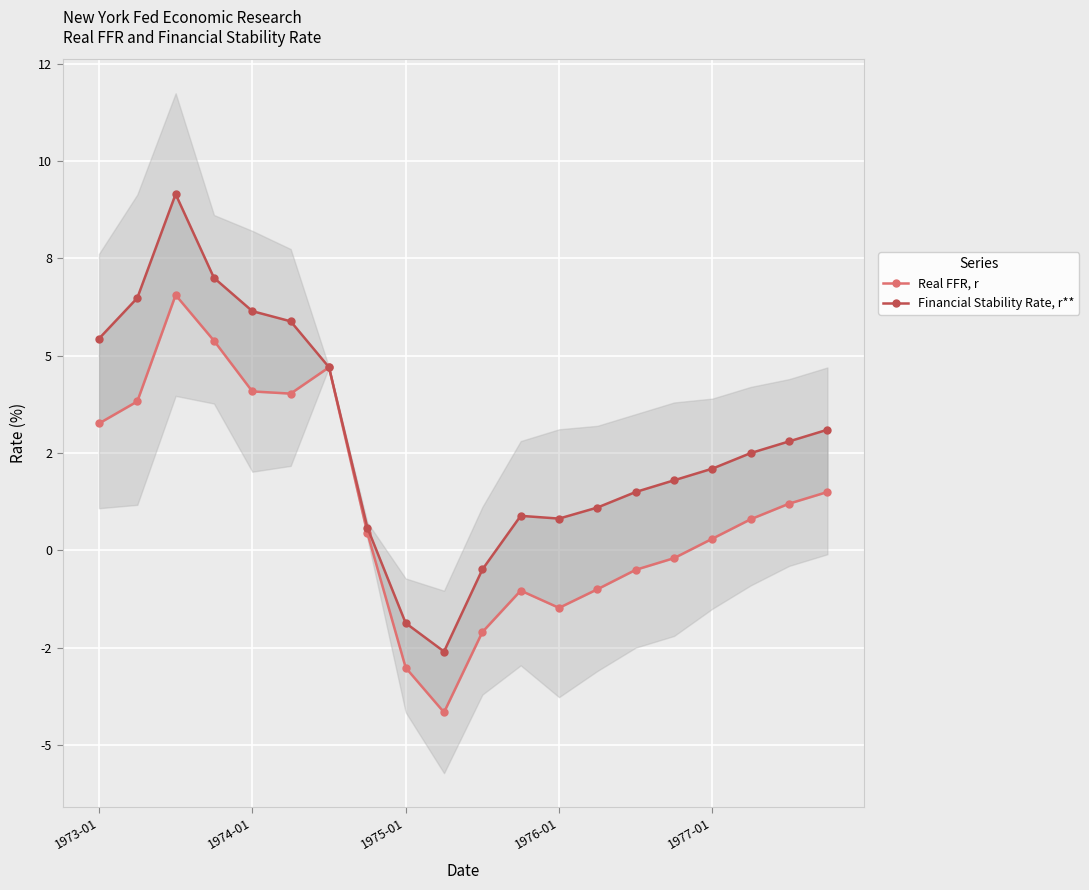

Is the value of Real FFR, r at 17 greater than the value of Financial Stability Rate, r** at 6?

No